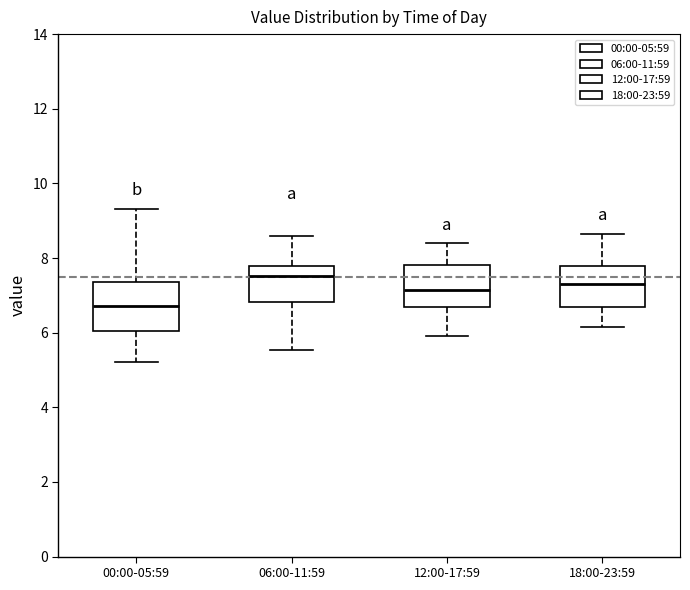

Which box has the lowest median line?

00:00-05:59